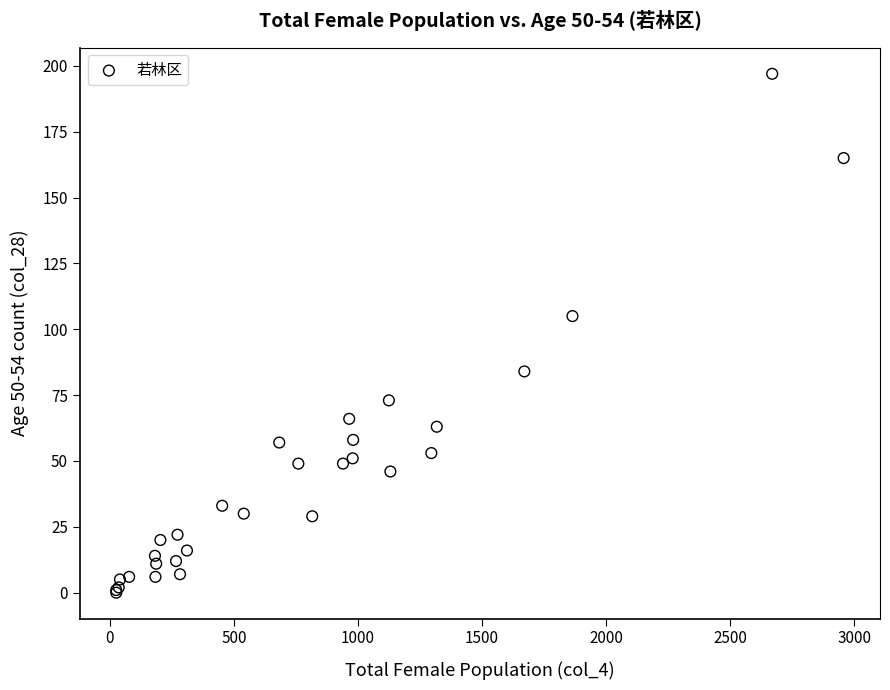

What Y value in the scatter plot is closest to 98?

105